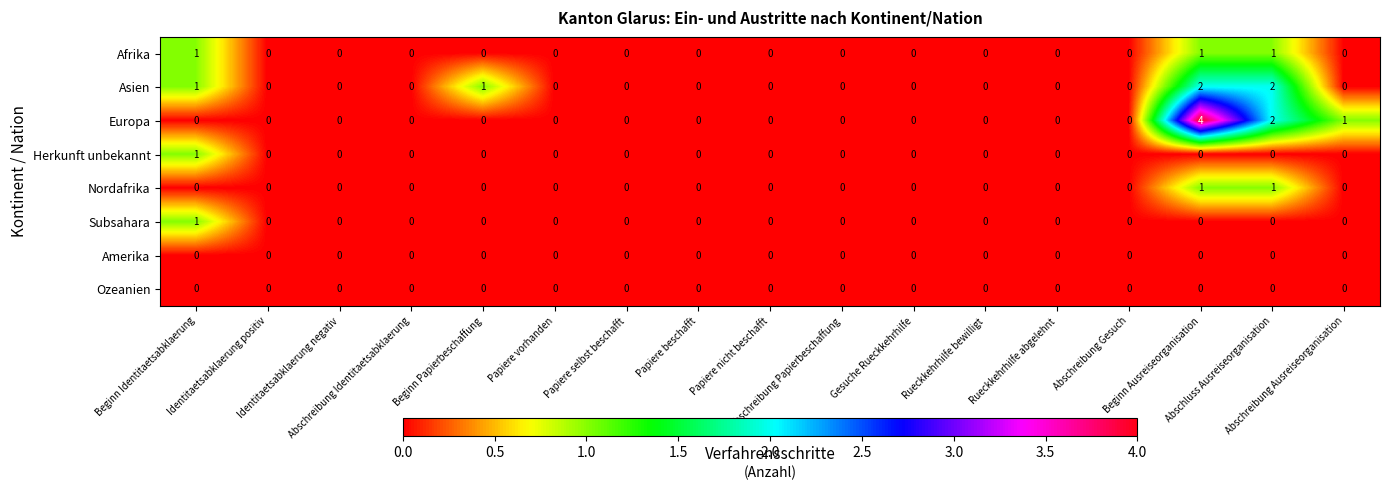

Which series has the widest spread of values?

Europa